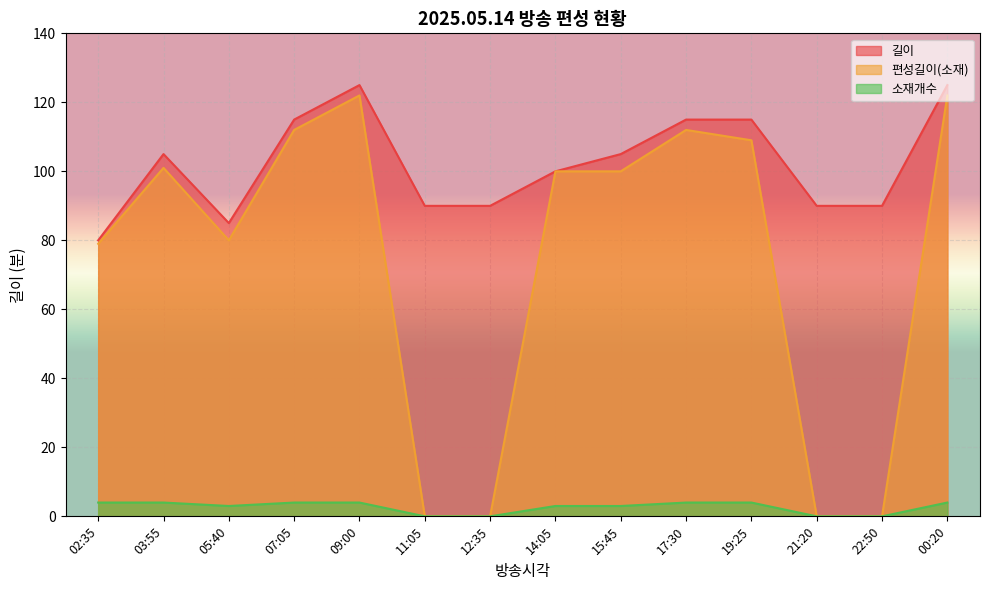

Which series changed the most between 12:35 and 21:20?

길이